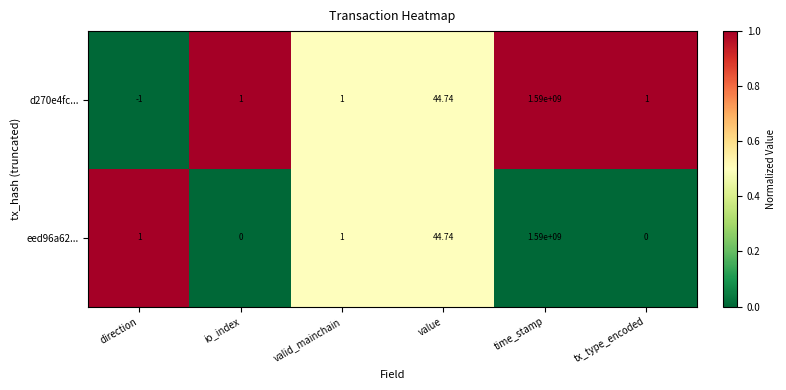

Where is eed96a62... nearest to the value 795000000?

value